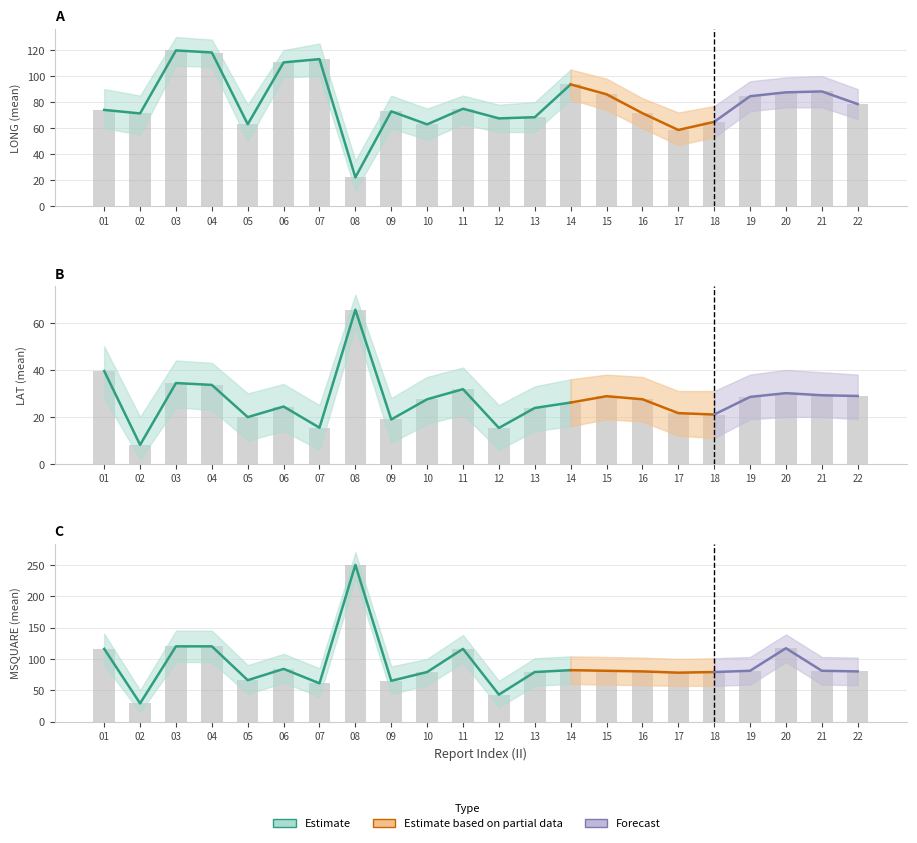

At how many categories does at least one series exceed 100?

8